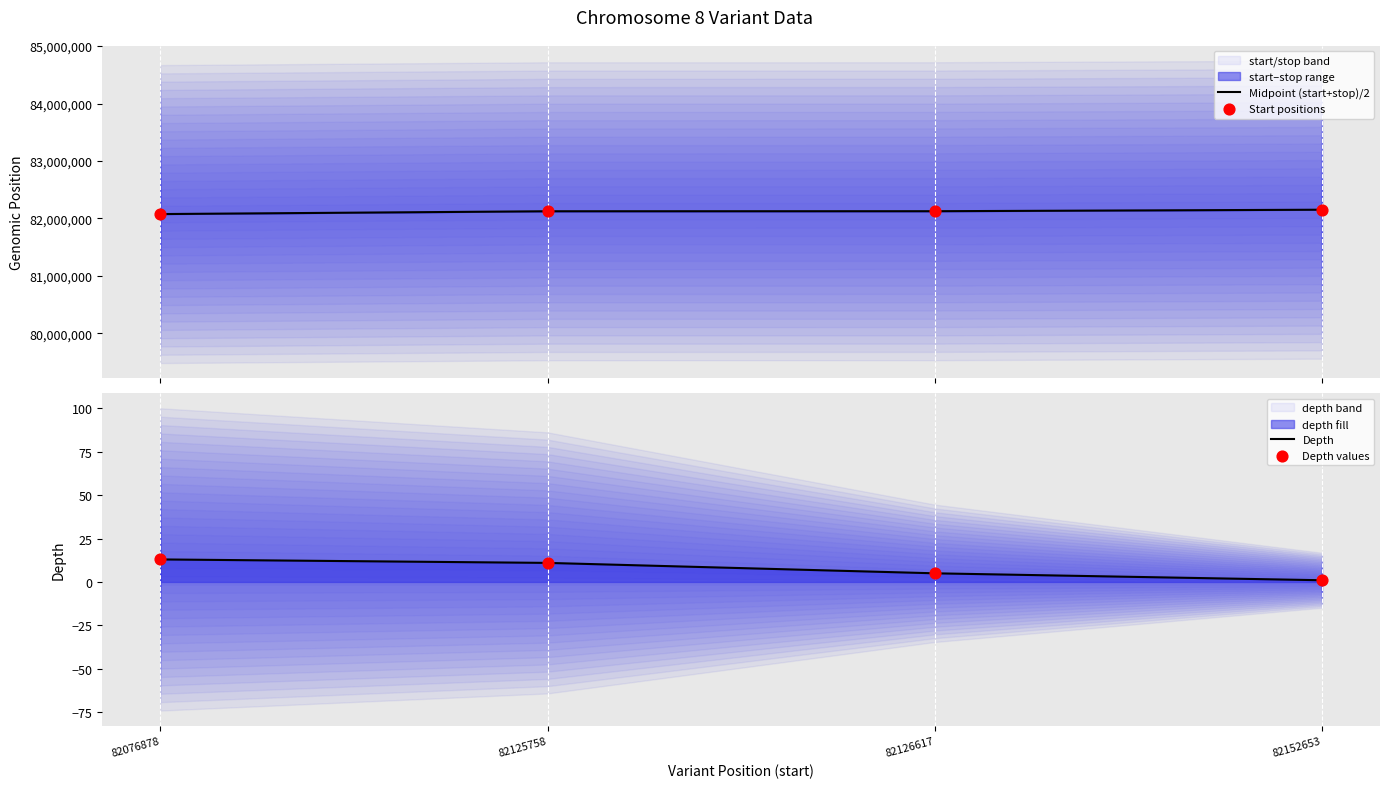

Which series has the largest Y range (max minus min)?

Midpoint (start+stop)/2